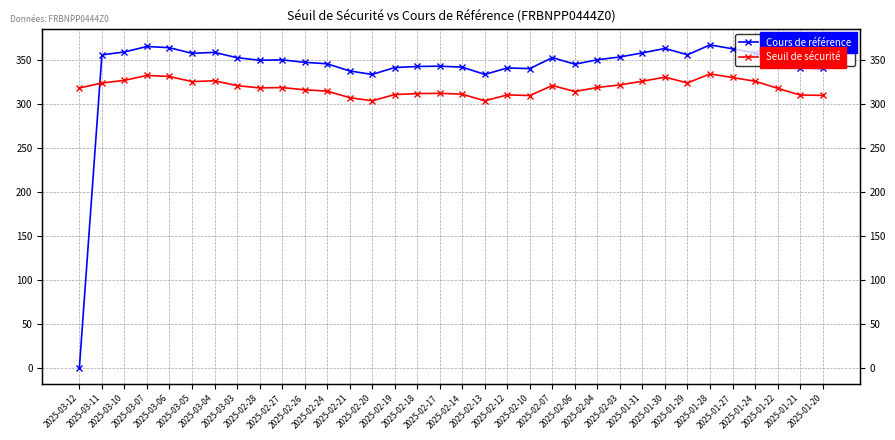

Rank the series by their average value, from highest to lowest.

Cours de référence, Seuil de sécurité